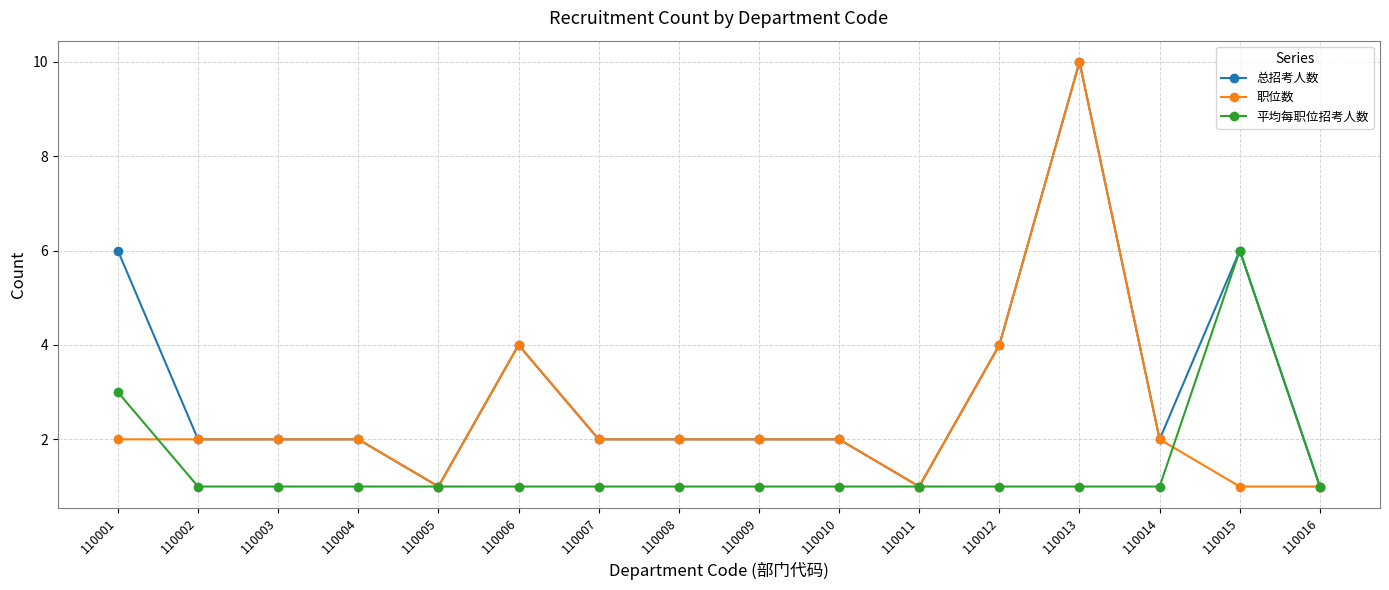

True or false: 总招考人数 has a value of 2 at 110009.

True